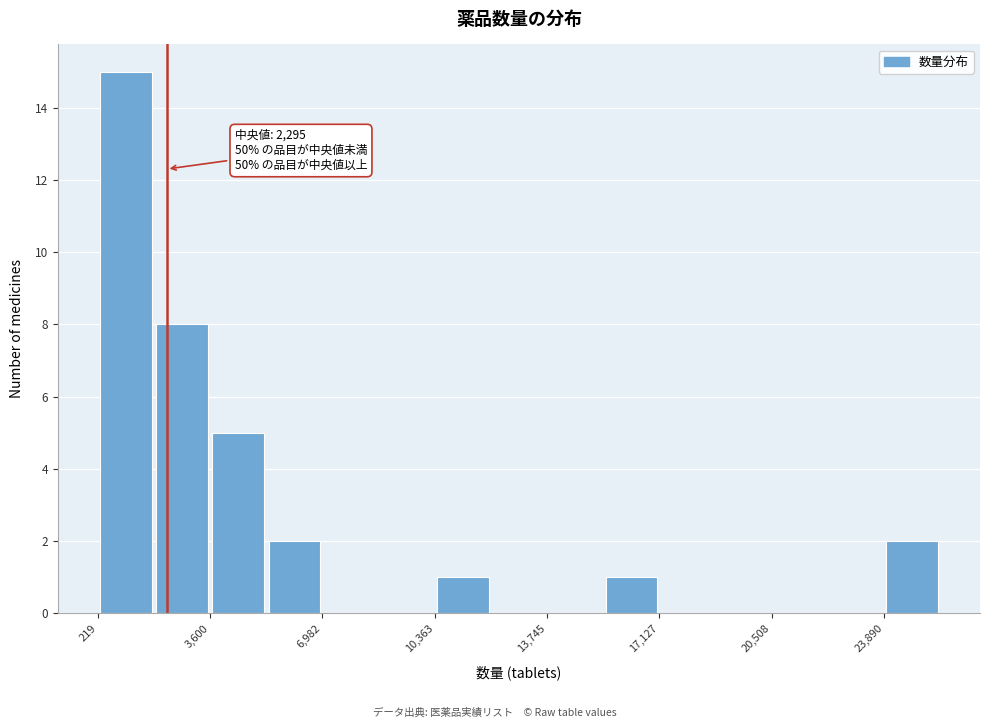

Around what value on the x-axis is the tallest bar? Give the approximate position of its centre, as read against the axis.

1000